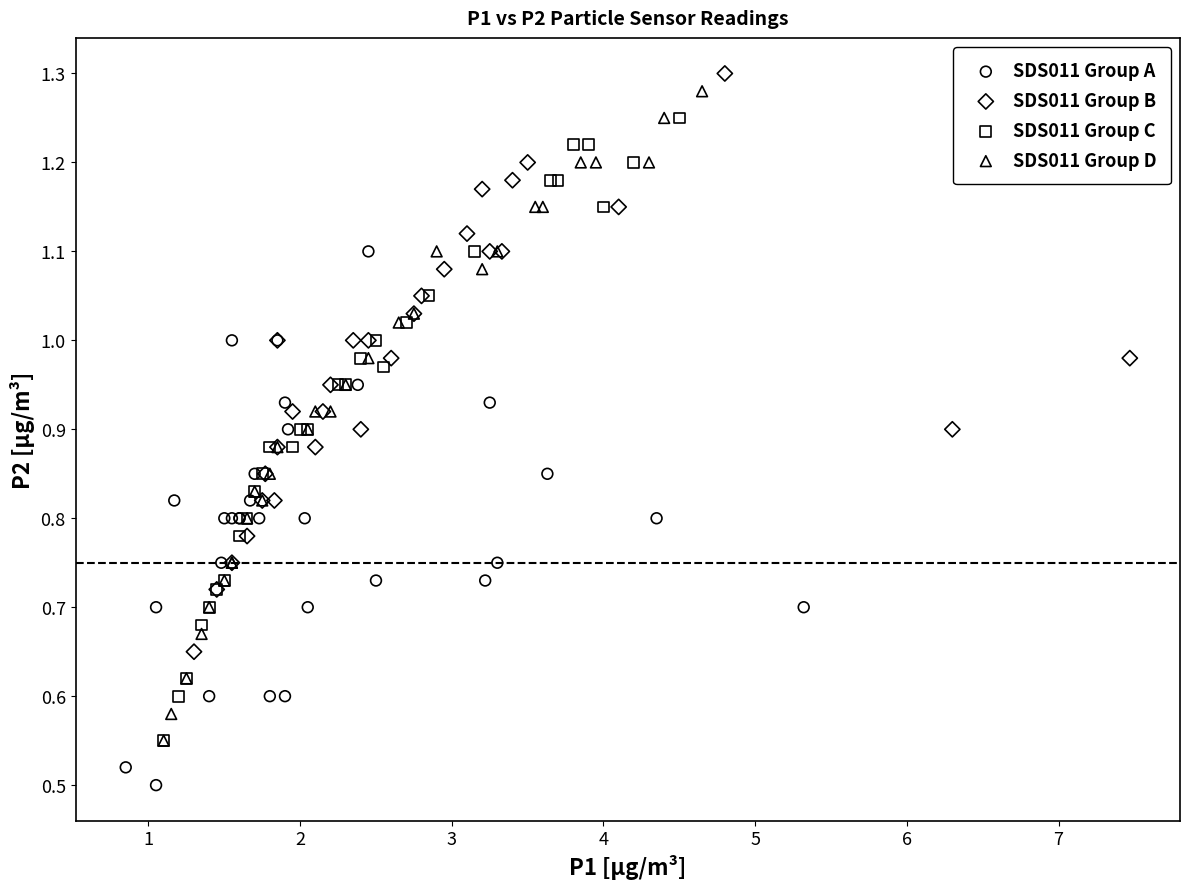

Which series has the widest spread of Y values?

SDS011 Group D